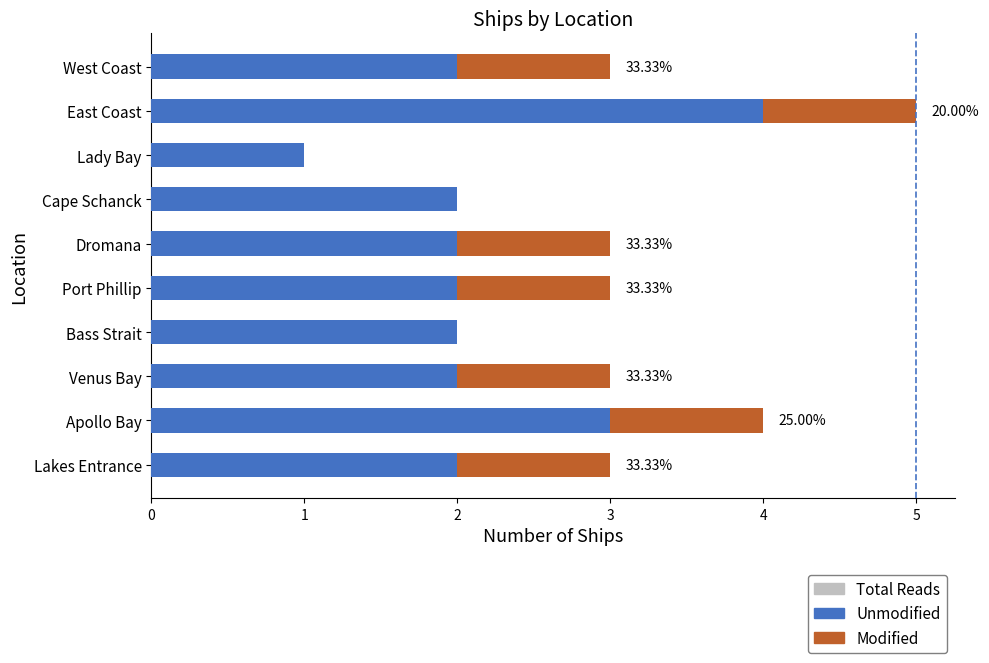

What are all the series names shown in the legend?

Total Reads, Unmodified, Modified